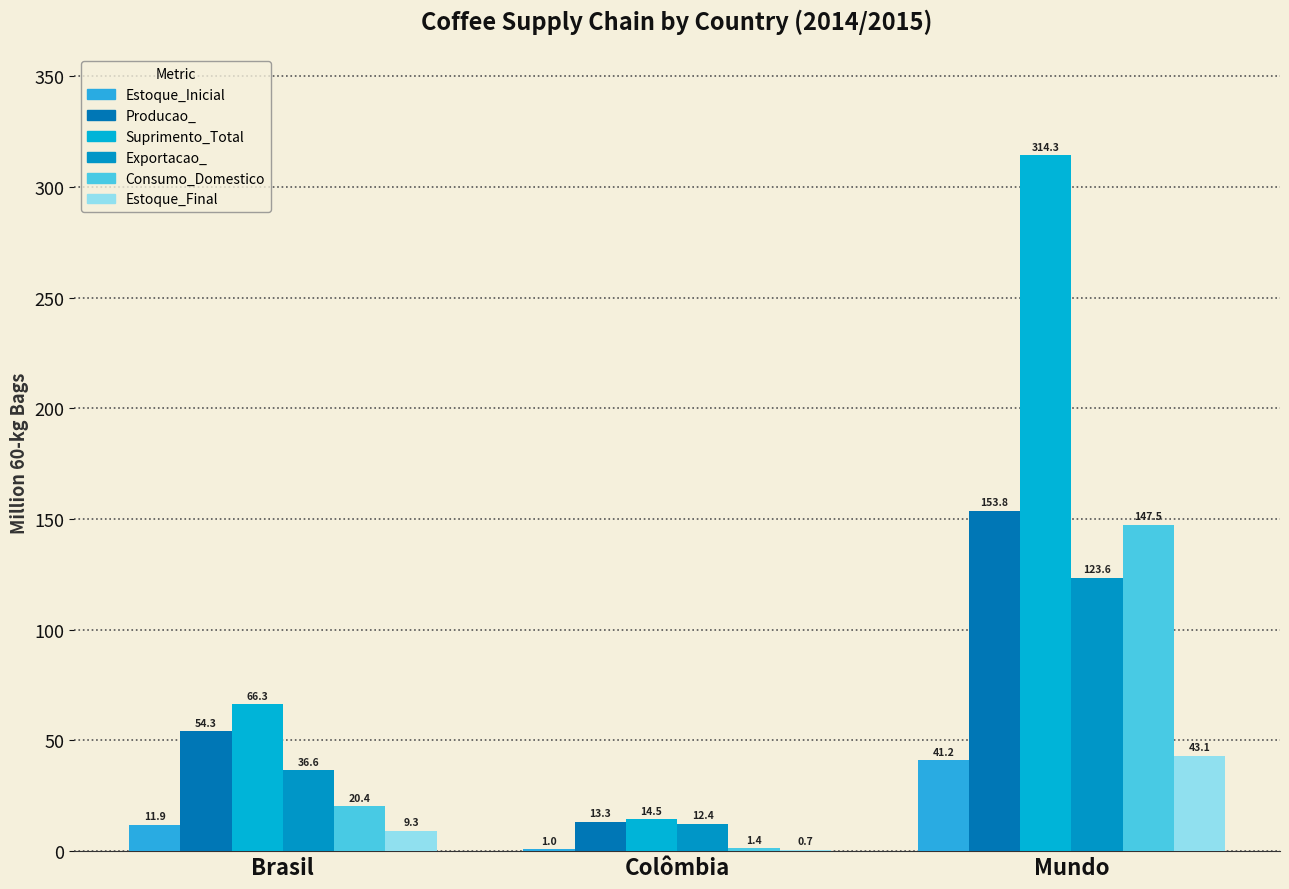

Which series has the widest spread of values?

Suprimento_Total